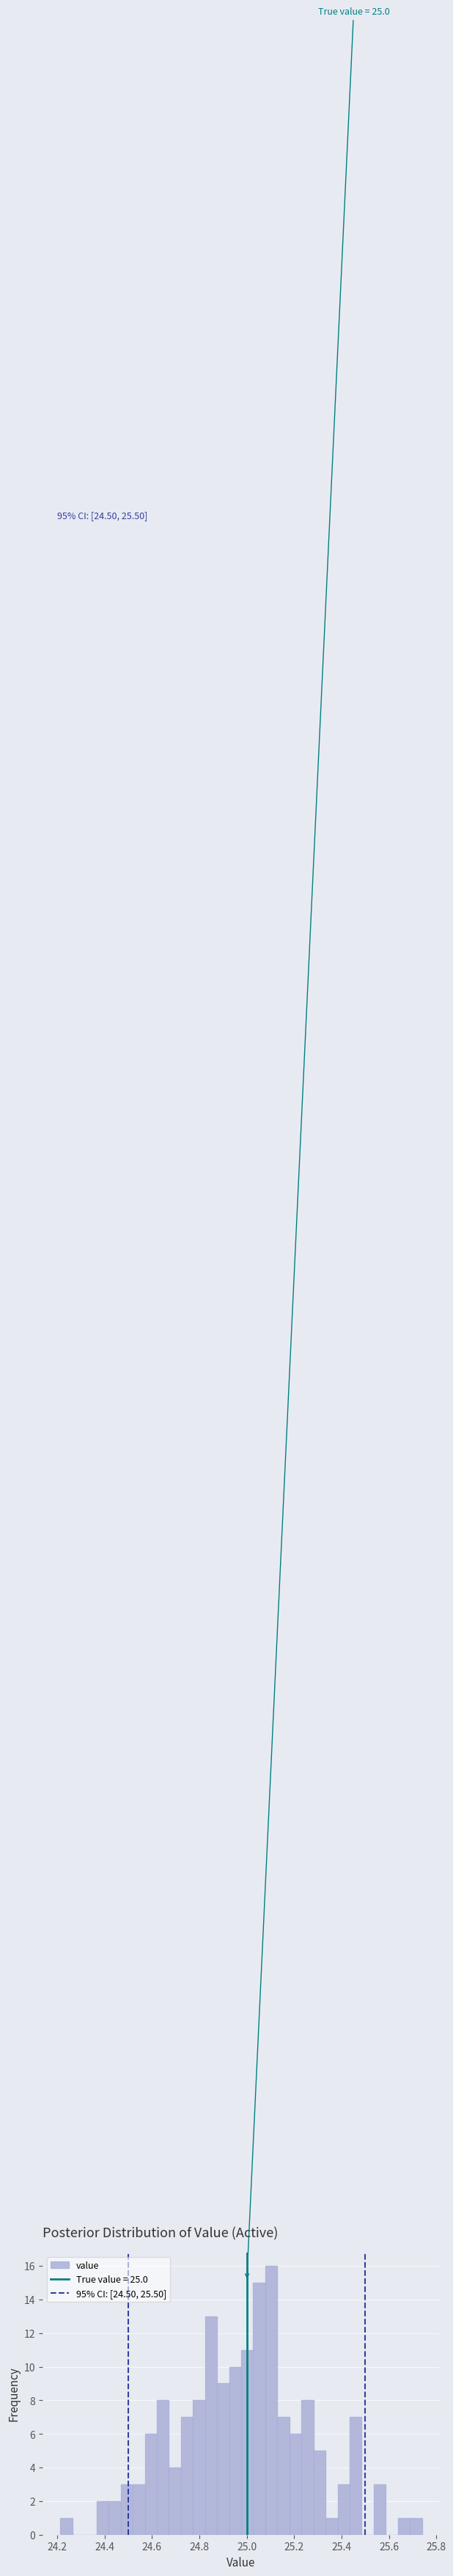

Around what value on the x-axis is the tallest bar? Give the approximate position of its centre, as read against the axis.

25.10